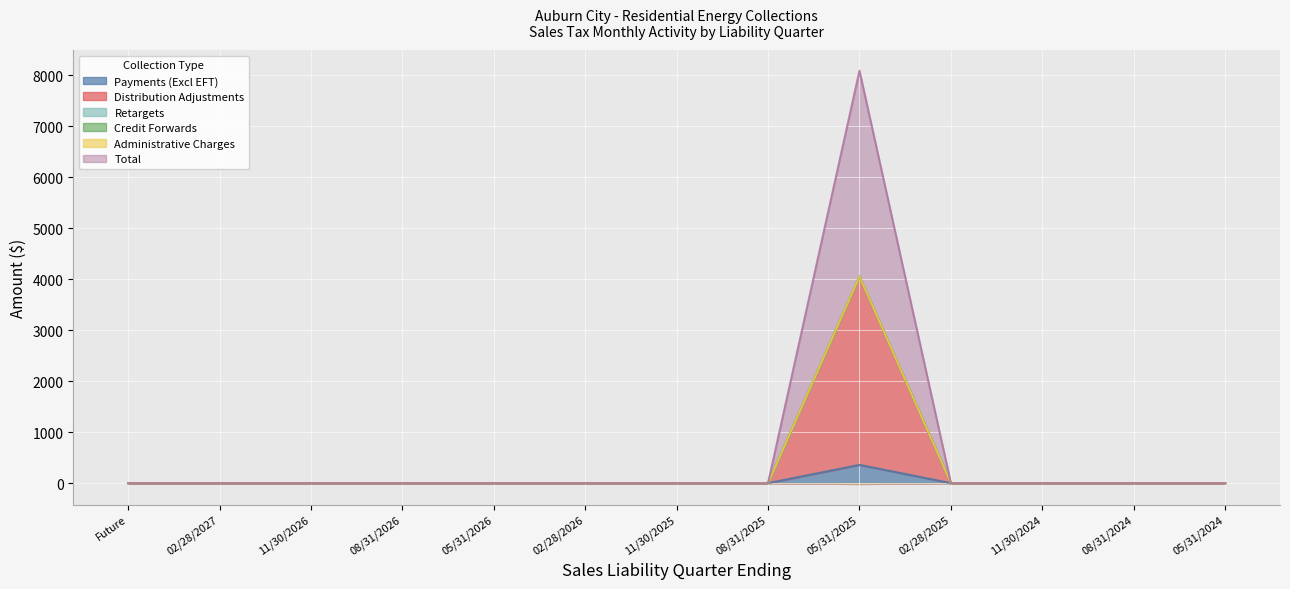

True or false: Retargets has a value of 0.0 at 02/28/2026.

True